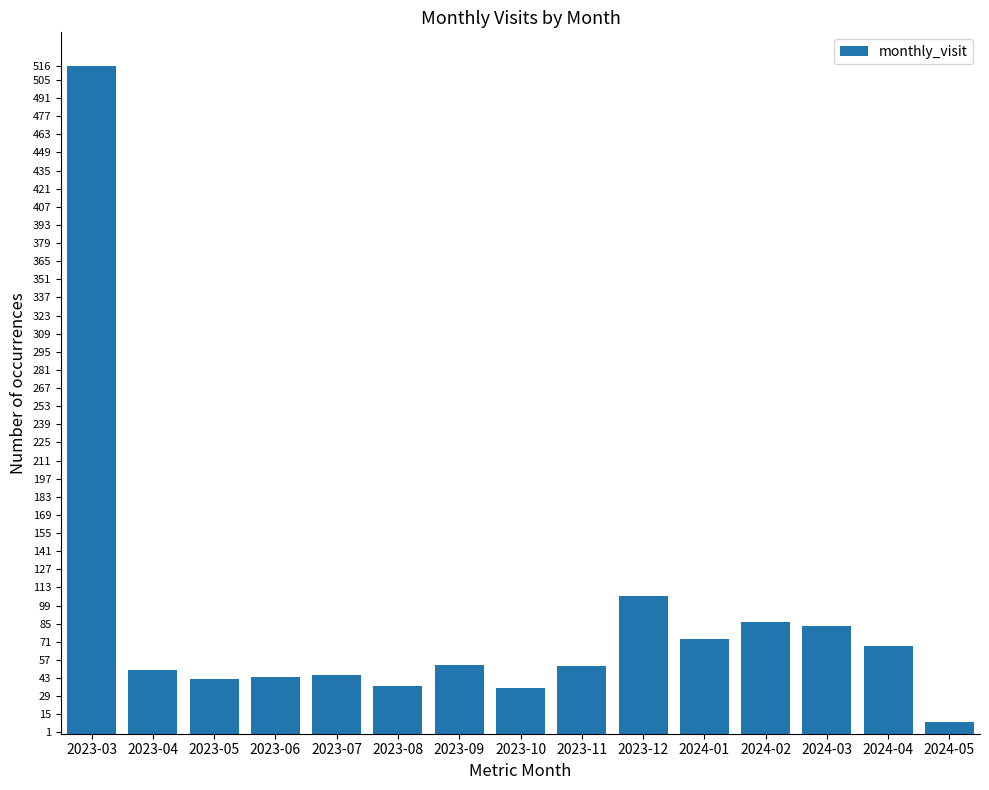

True or false: the data shows 44 at 2023-06.

True